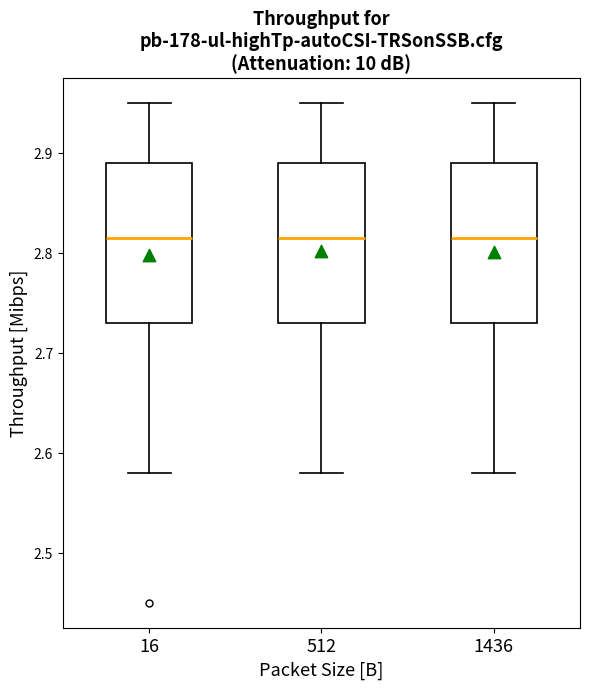

Where does the upper whisker of the box at x = 512 end on the y-axis? The values are not printed on the chart, so give them approximately, as read against the axis.

2.95